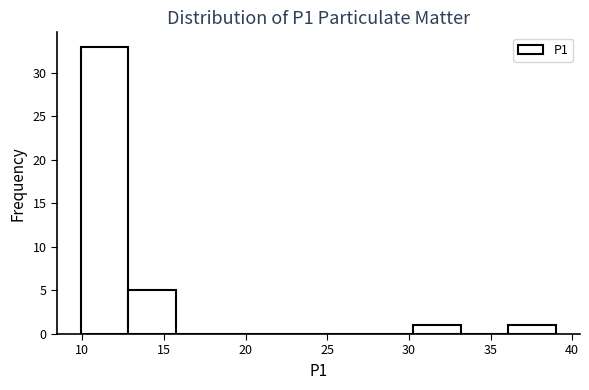

Which range on the x-axis has the tallest bar?

10.0 to 13.0